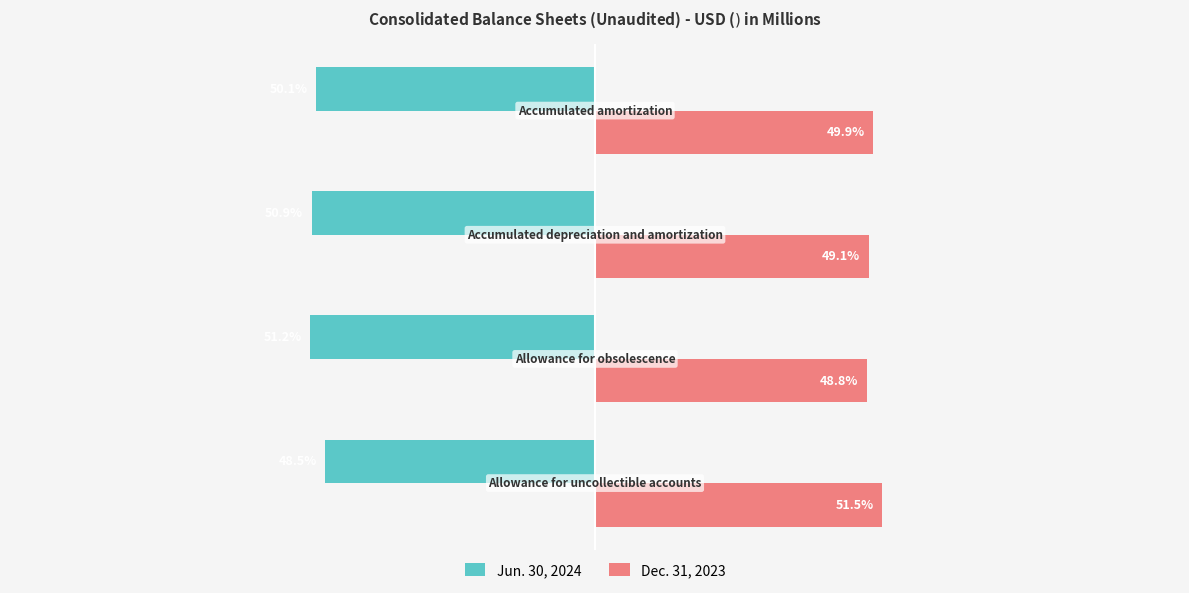

Rank the series by their average value, from lowest to highest.

Jun. 30, 2024, Dec. 31, 2023